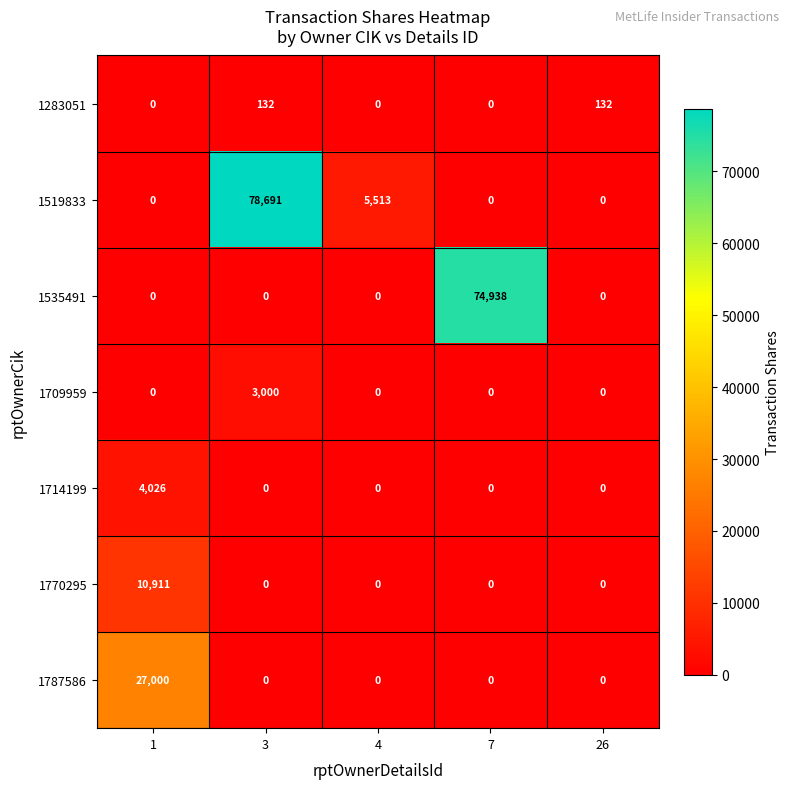

At how many categories does at least one series exceed 57472?

2